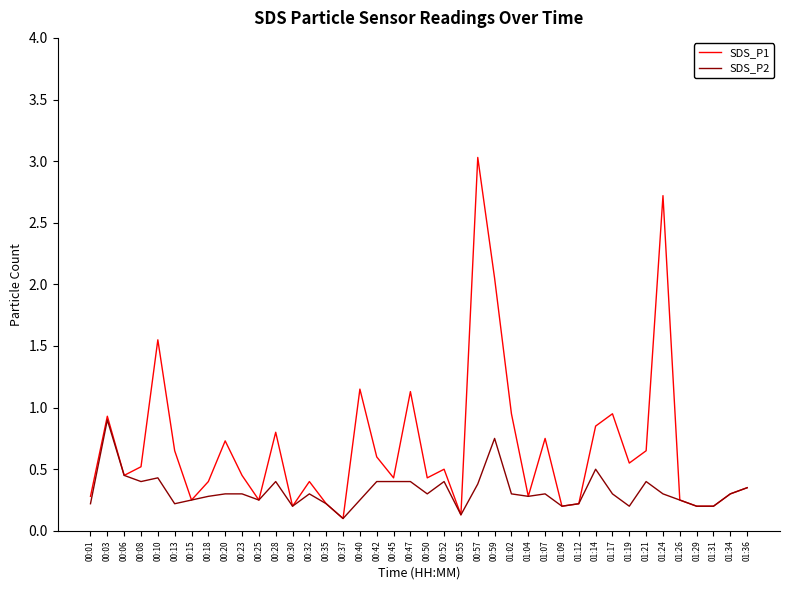

What is the maximum value shown in the chart?

3.0